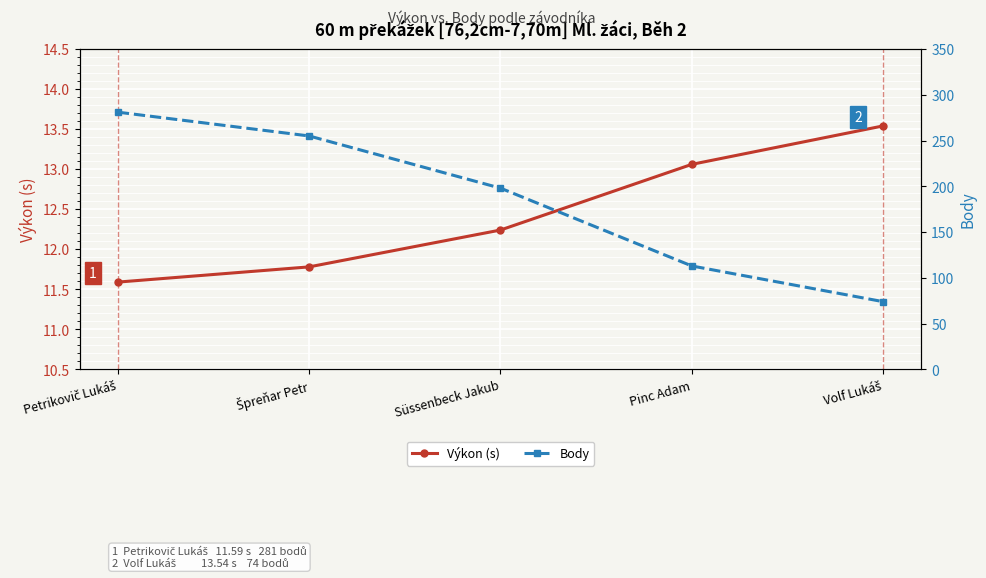

List the labels in order of Výkon (s) value, smallest first.

Petrikovič Lukáš, Špreňar Petr, Süssenbeck Jakub, Pinc Adam, Volf Lukáš